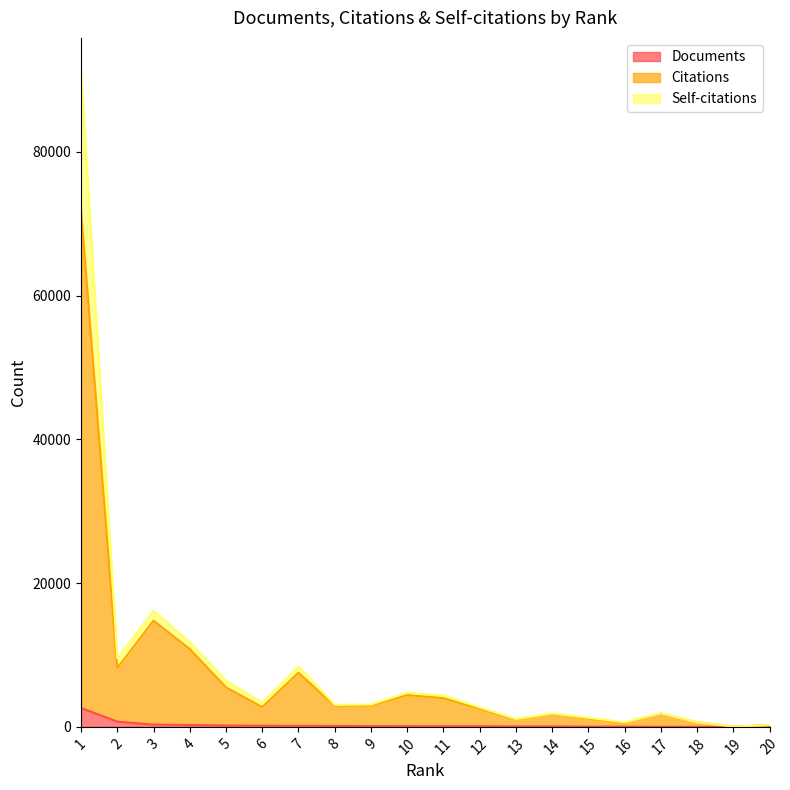

At how many categories does at least one series exceed 64850?

1